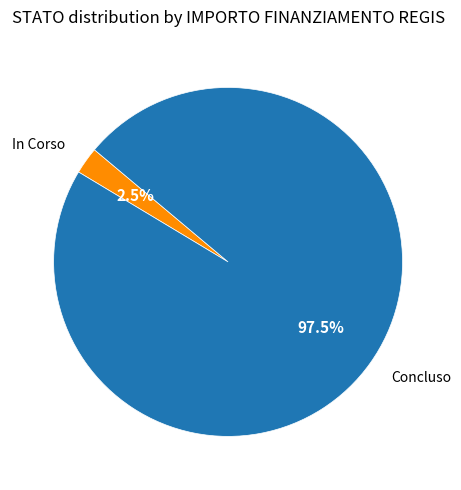

How many segments does this pie chart have?

2